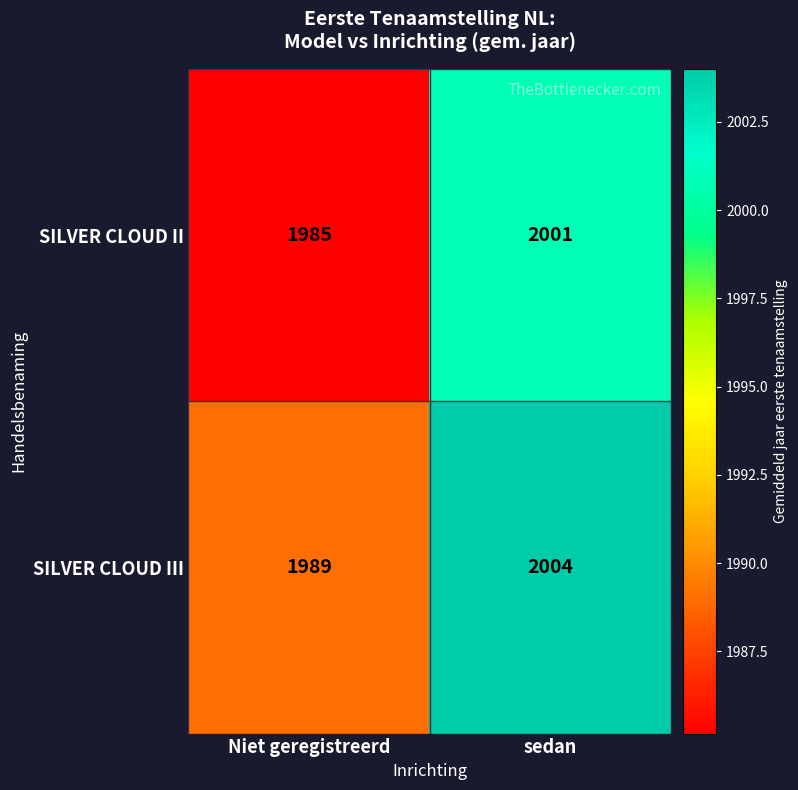

Reading left to right, extract all data points from this chart.

SILVER CLOUD II: Niet geregistreerd=1985	sedan=2001
SILVER CLOUD III: Niet geregistreerd=1989	sedan=2004